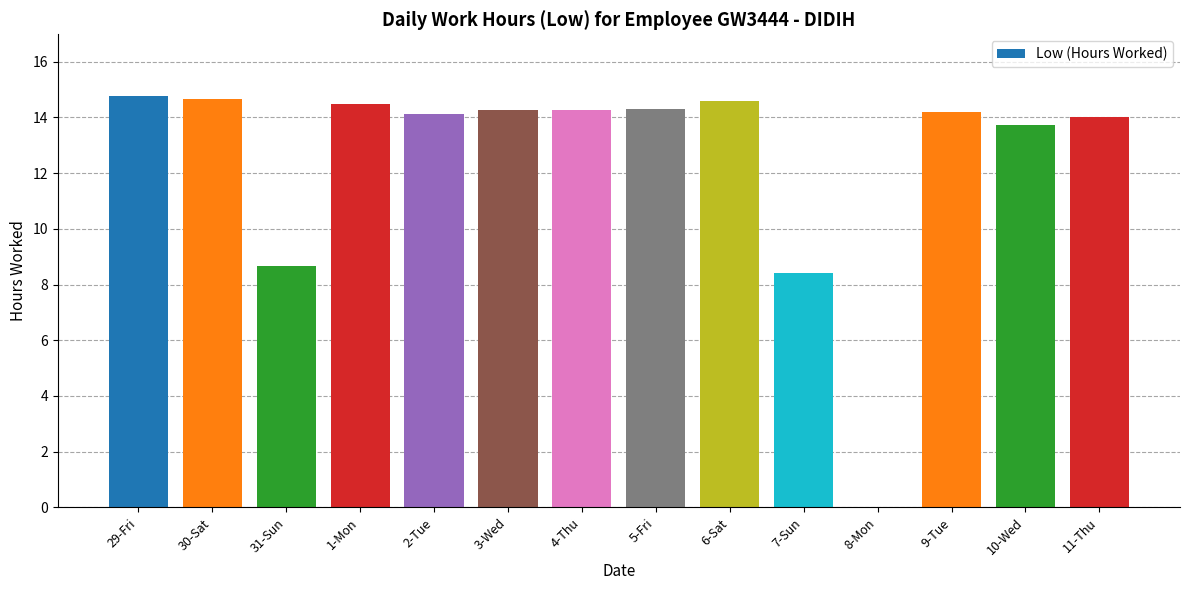

Which has a higher value, 5-Fri or 29-Fri?

29-Fri